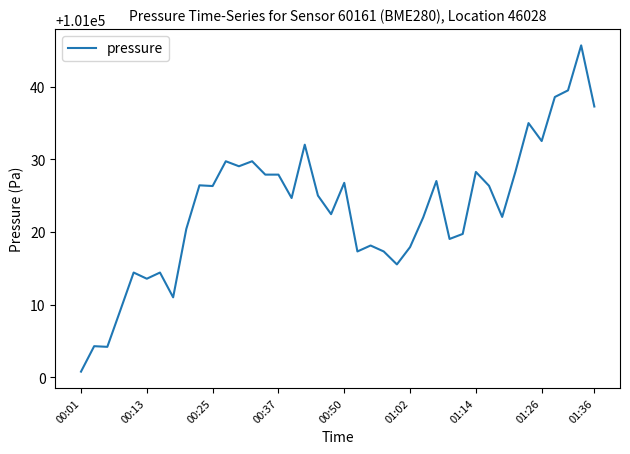

What is the minimum value shown in the chart?

101000.8